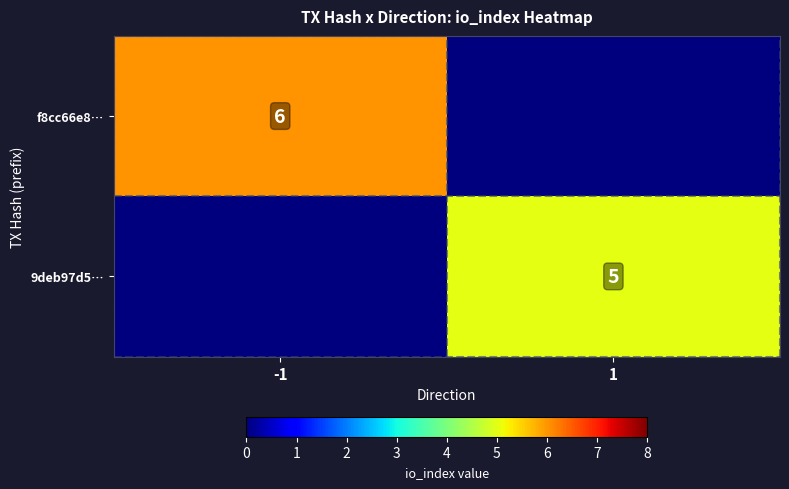

The f8cc66e8… series shows 9 at -1. True or false?

False